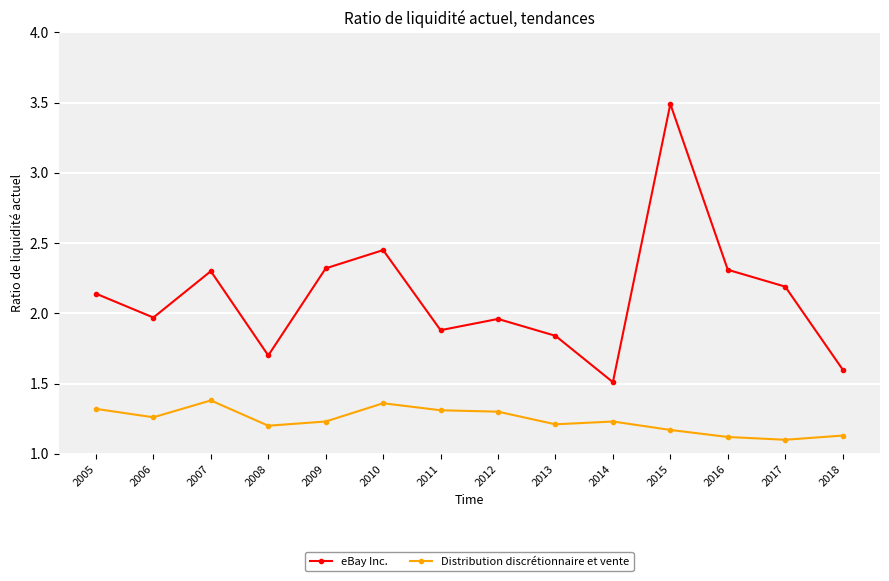

How many lines are shown in the chart?

2